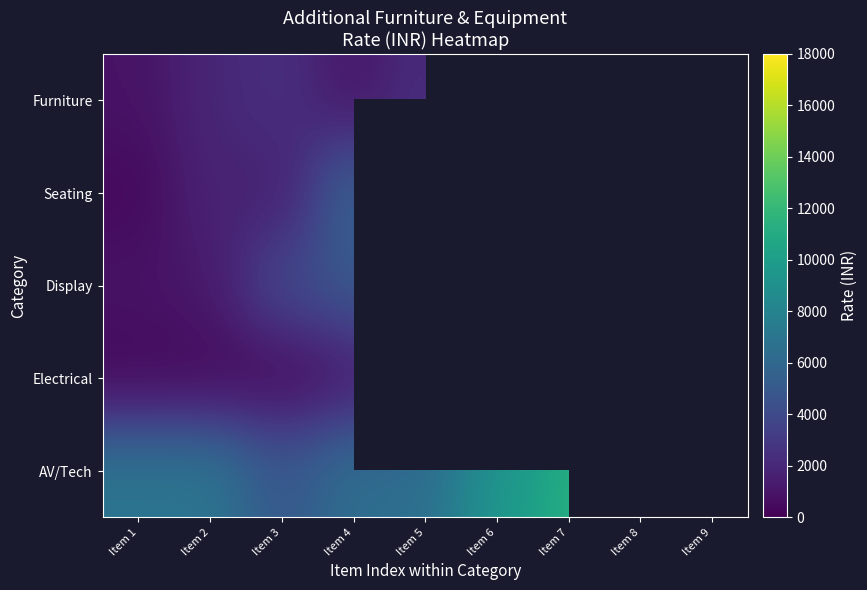

Count the number of categories in the chart.

9